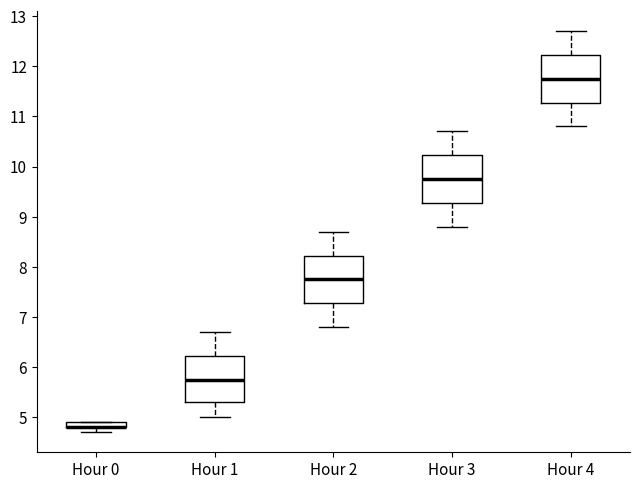

Where does the lower whisker of the box for Hour 1 end on the y-axis? The values are not printed on the chart, so give them approximately, as read against the axis.

5.0